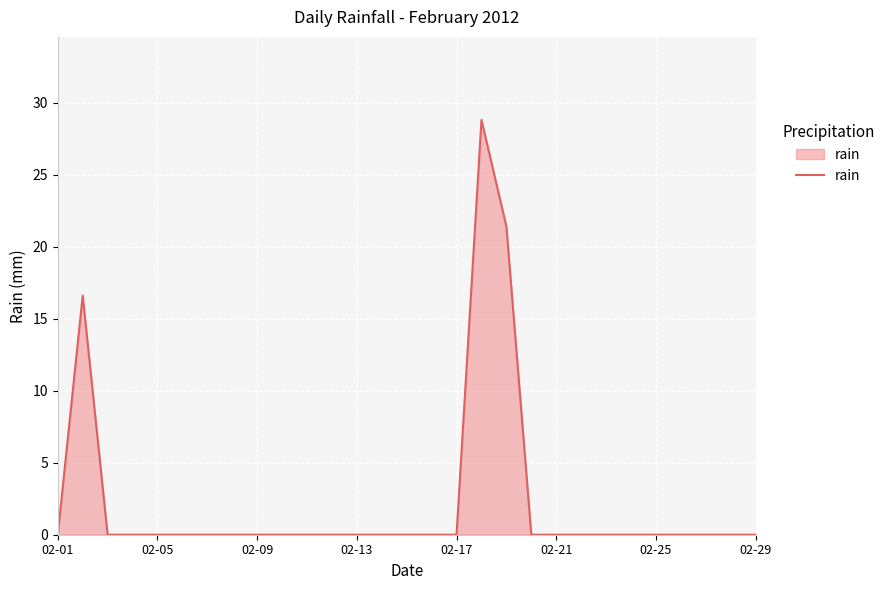

What is the average value?

2.3